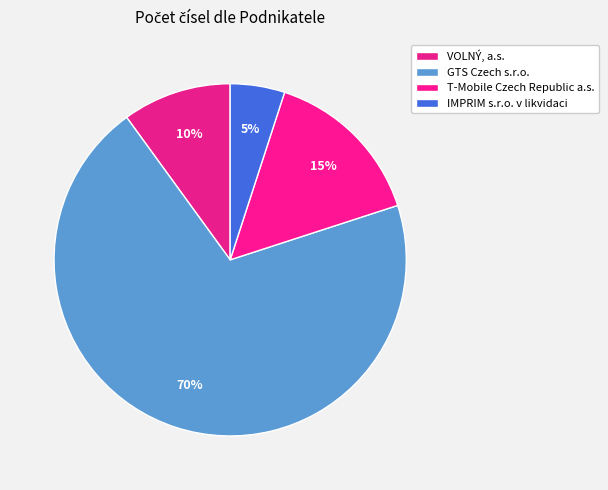

Which slice is the smallest?

IMPRIM s.r.o. v likvidaci